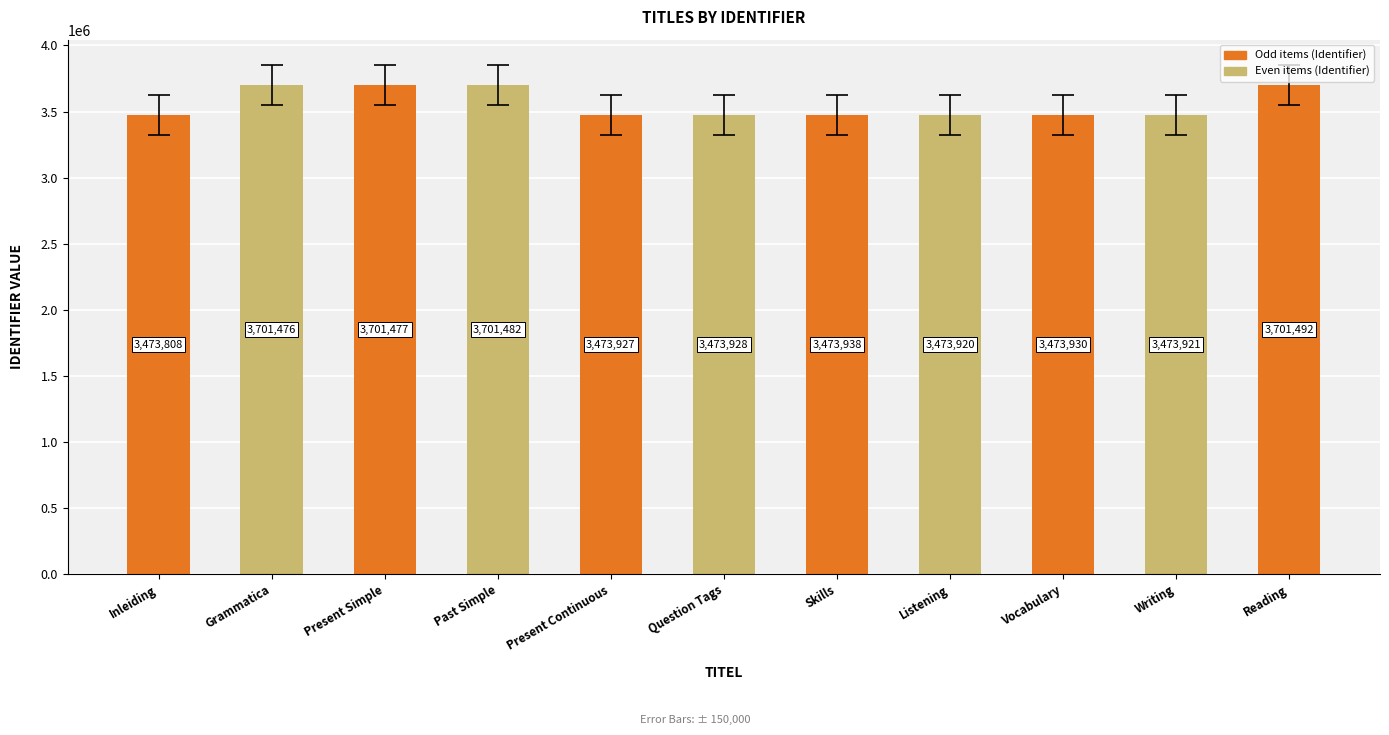

What is the difference between the maximum and minimum values?

227684